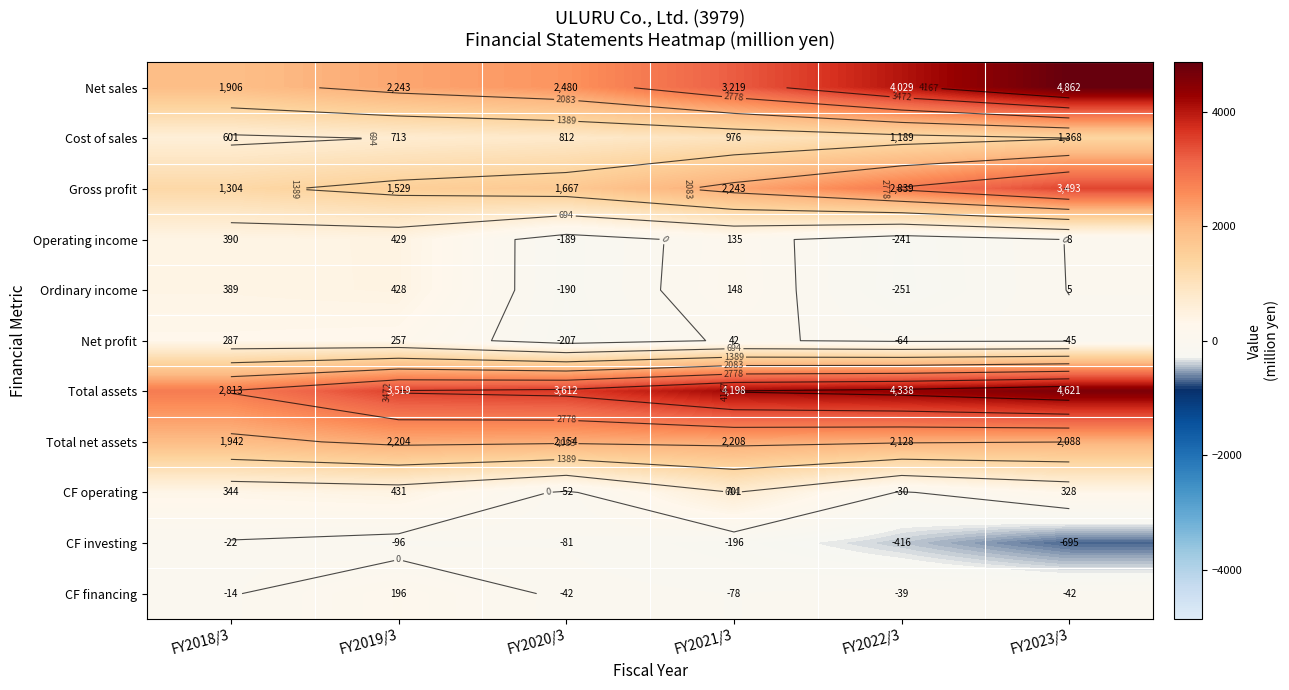

Is it true that Net sales equals 5329 at FY2021/3?

False